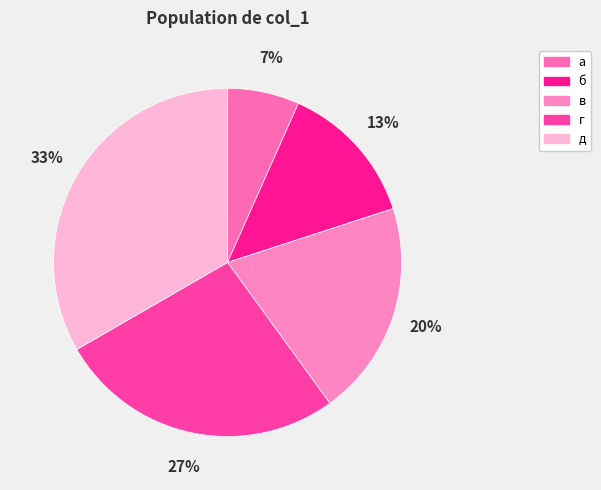

Do а and д together represent more than half of the pie?

No